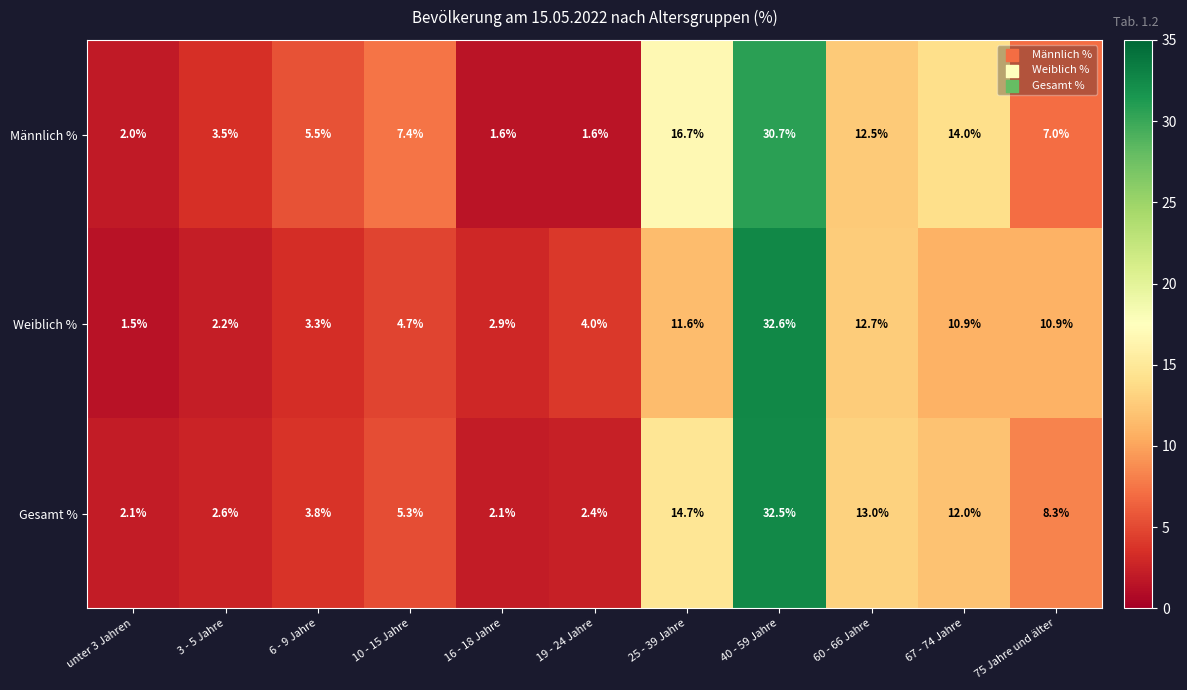

At which label does Weiblich % first exceed 4?

10 - 15 Jahre